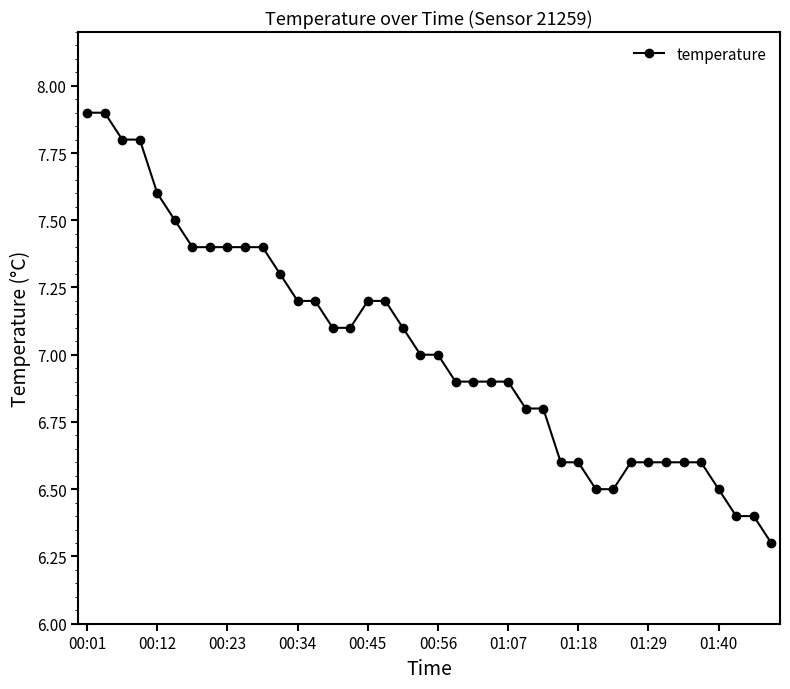

Count the number of categories in the chart.

40